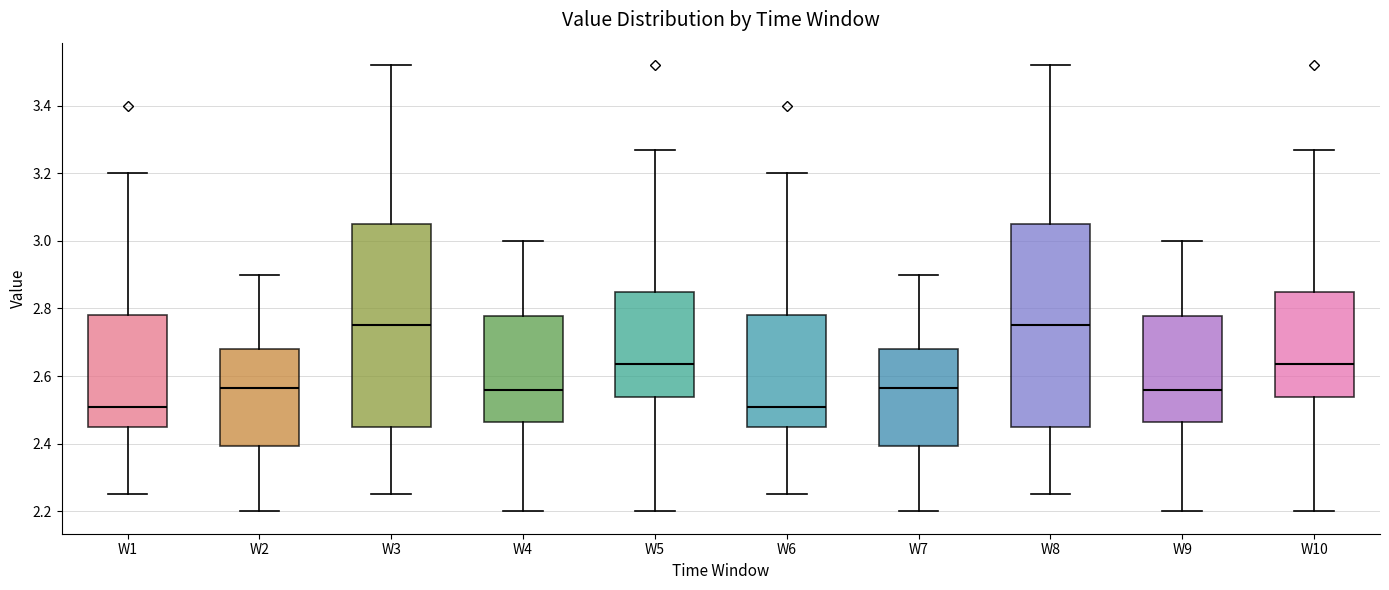

Reading left to right, transcribe this box plot: for each box, give where its median line is, the range the box spans, and where its two whiskers end, as read against the y-axis. The values are not printed on the chart, so give them approximately, as read against the axis.

W1: median 2.52, box 2.46 to 2.78, whiskers 2.26 to 3.20
W2: median 2.56, box 2.40 to 2.68, whiskers 2.20 to 2.90
W3: median 2.76, box 2.46 to 3.06, whiskers 2.26 to 3.52
W4: median 2.56, box 2.46 to 2.78, whiskers 2.20 to 3.00
W5: median 2.64, box 2.54 to 2.84, whiskers 2.20 to 3.28
W6: median 2.52, box 2.46 to 2.78, whiskers 2.26 to 3.20
W7: median 2.56, box 2.40 to 2.68, whiskers 2.20 to 2.90
W8: median 2.76, box 2.46 to 3.06, whiskers 2.26 to 3.52
W9: median 2.56, box 2.46 to 2.78, whiskers 2.20 to 3.00
W10: median 2.64, box 2.54 to 2.84, whiskers 2.20 to 3.28